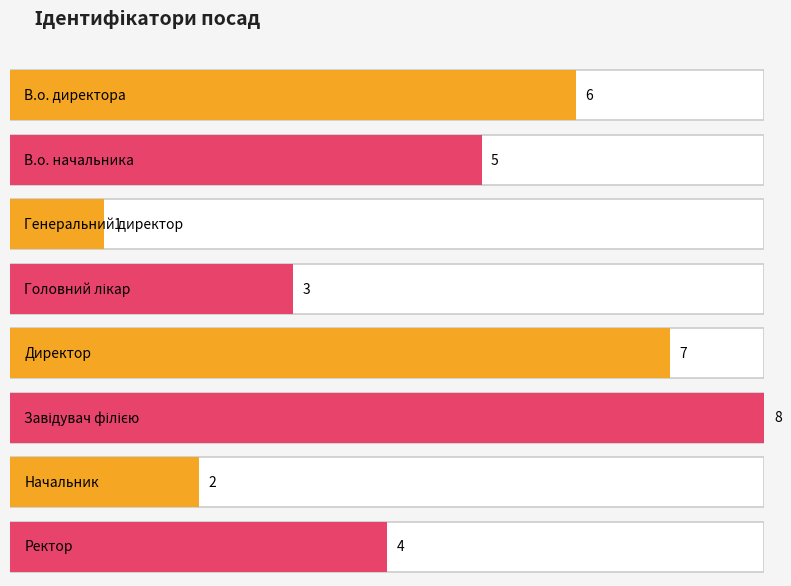

What is the ratio of the value at Директор to the value at Завідувач філією?

0.9